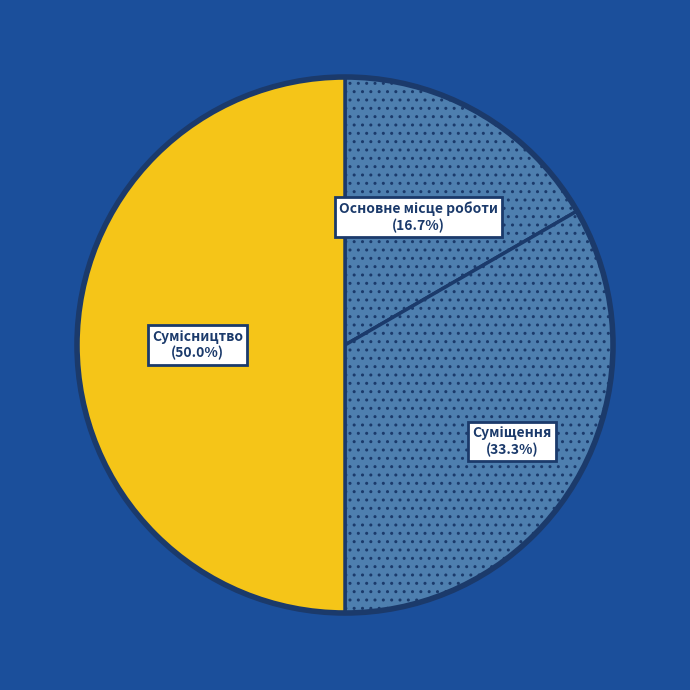

How many slices are in this pie chart?

3